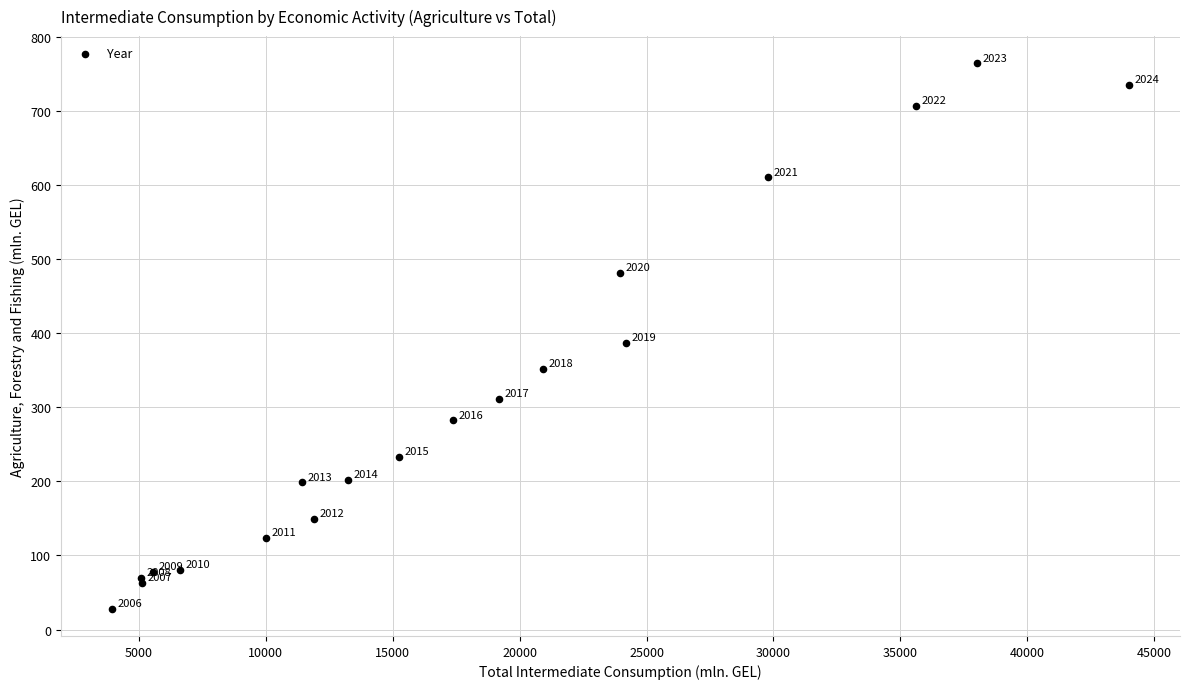

What Y value in the scatter plot is closest to 396?

386.4